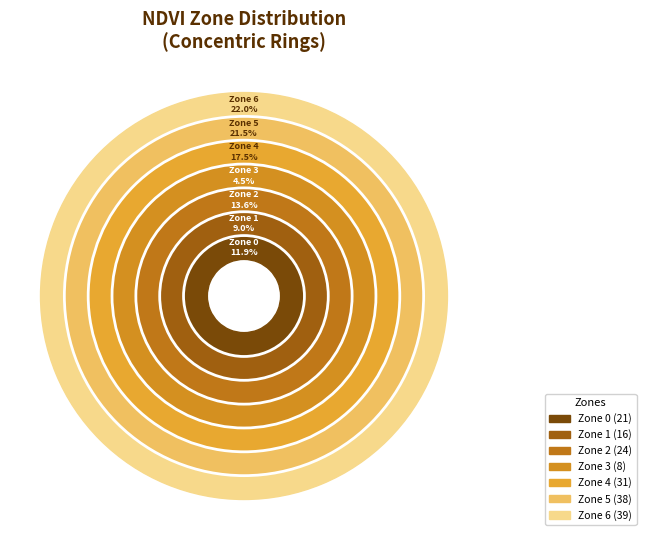

Approximately how many times larger is the value at Zone 6 compared to Zone 2?

1.6